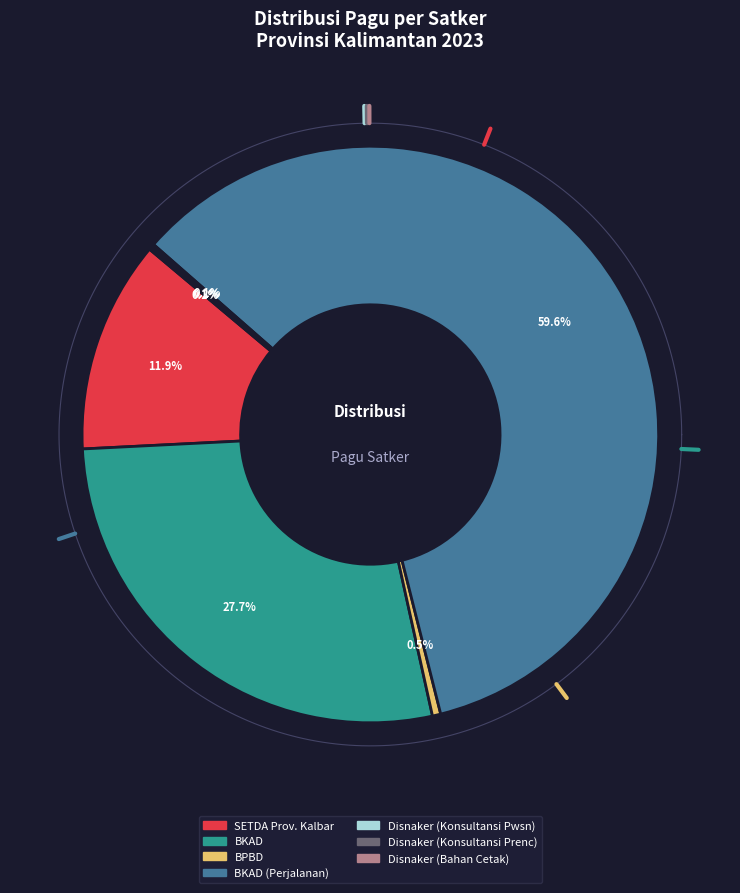

Which has a higher value, Badan Keuangan dan Aset Daerah (Perjalanan) or Badan Penanggulangan Bencana dan Pemadam?

Badan Keuangan dan Aset Daerah (Perjalanan)